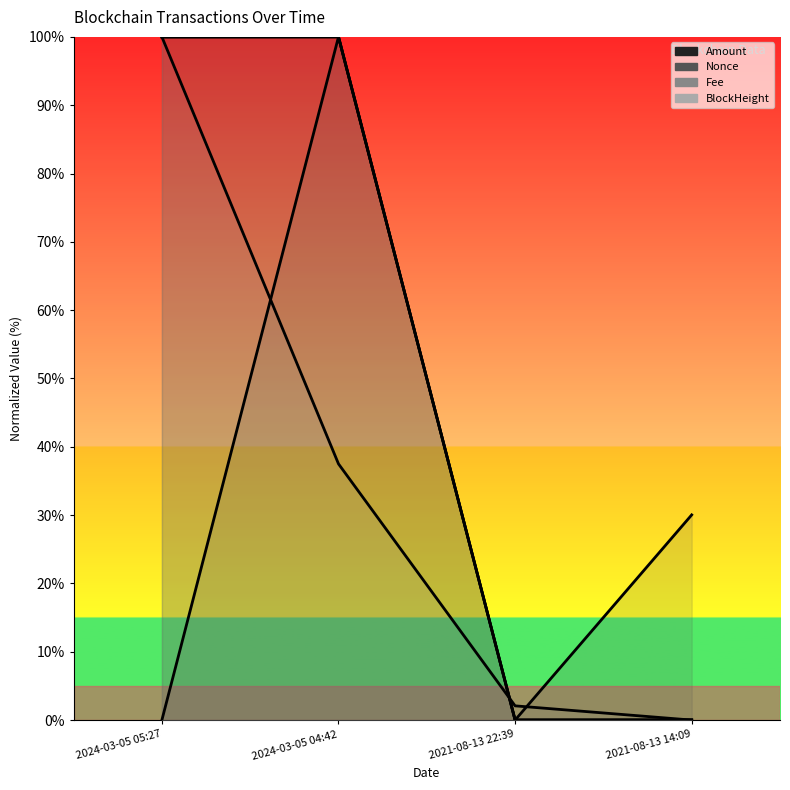

Reading left to right, extract all data points from this chart.

BlockHeight: 100.0	100.0	0.0	0.0
Nonce: 0.0	100.0	0.0	30.0
Fee: 100.0	37.5	2.1	0.0
Amount: 100.0	100.0	0.0	0.1